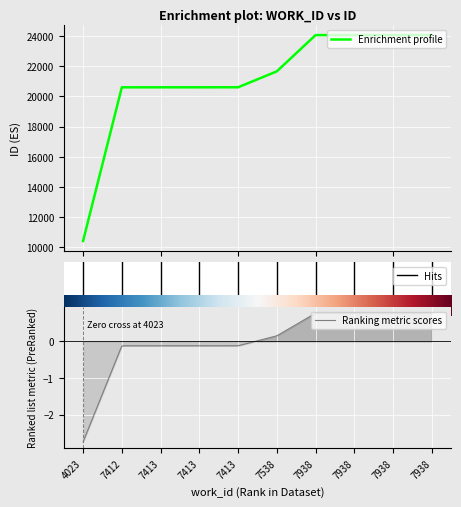

Where is the data nearest to the value 17238?

7412